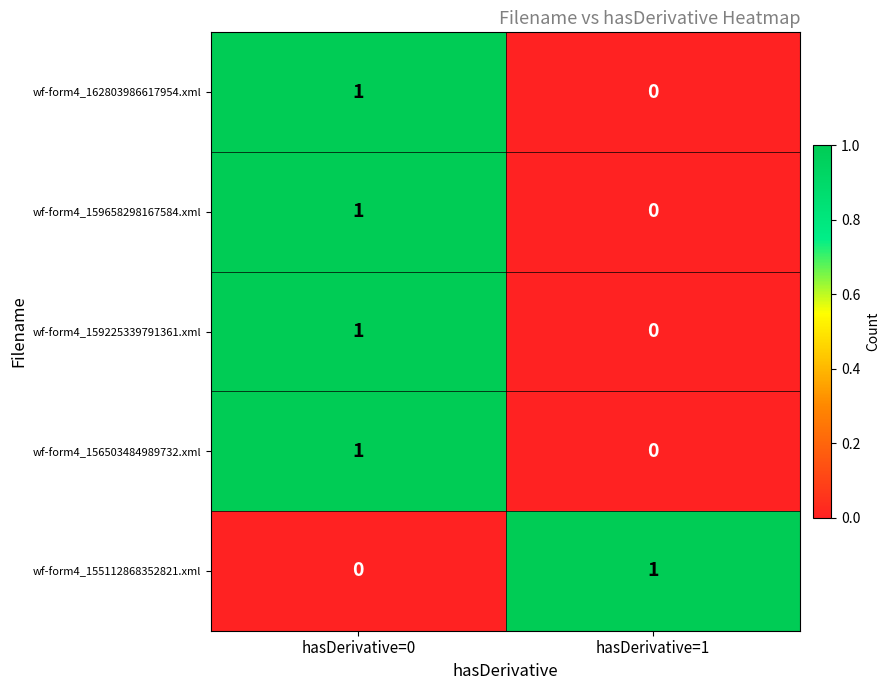

The wf-form4_156503484989732.xml series shows 2 at hasDerivative=0. True or false?

False